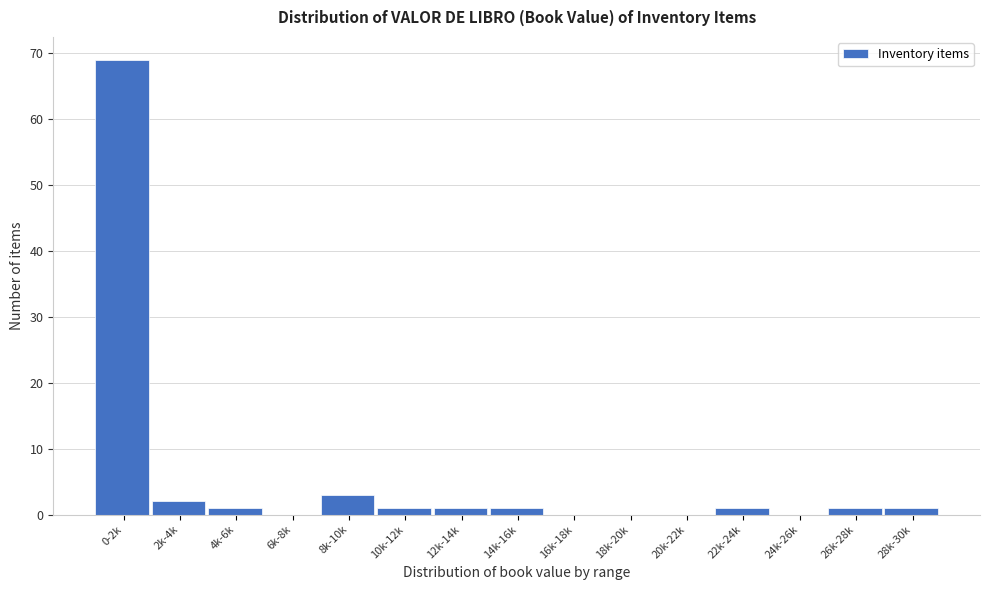

Reading right to left, transcribe all the data shown in this chart.

28k-30k=1	26k-28k=1	24k-26k=0	22k-24k=1	20k-22k=0	18k-20k=0	16k-18k=0	14k-16k=1	12k-14k=1	10k-12k=1	8k-10k=3	6k-8k=0	4k-6k=1	2k-4k=2	0-2k=69